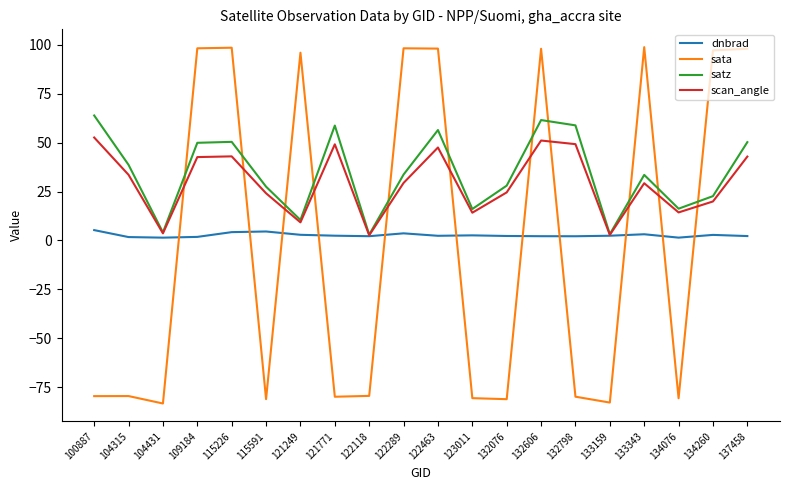

The value of scan_angle at 132606 is 51.1. True or false?

True